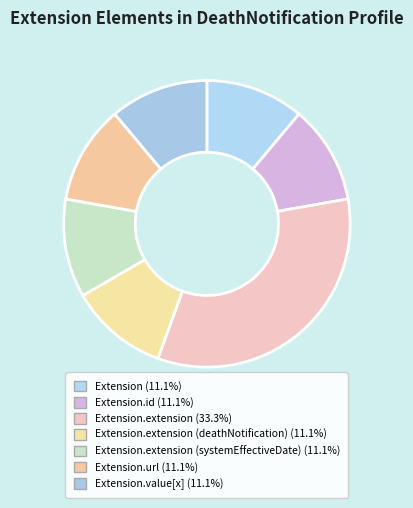

To the nearest percent, what is the difference between the largest and smallest slice percentages?

22%